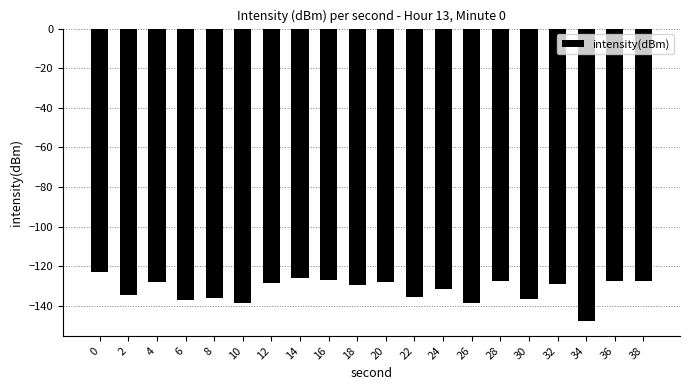

What is the change in value from 6 to 16?

+10.0